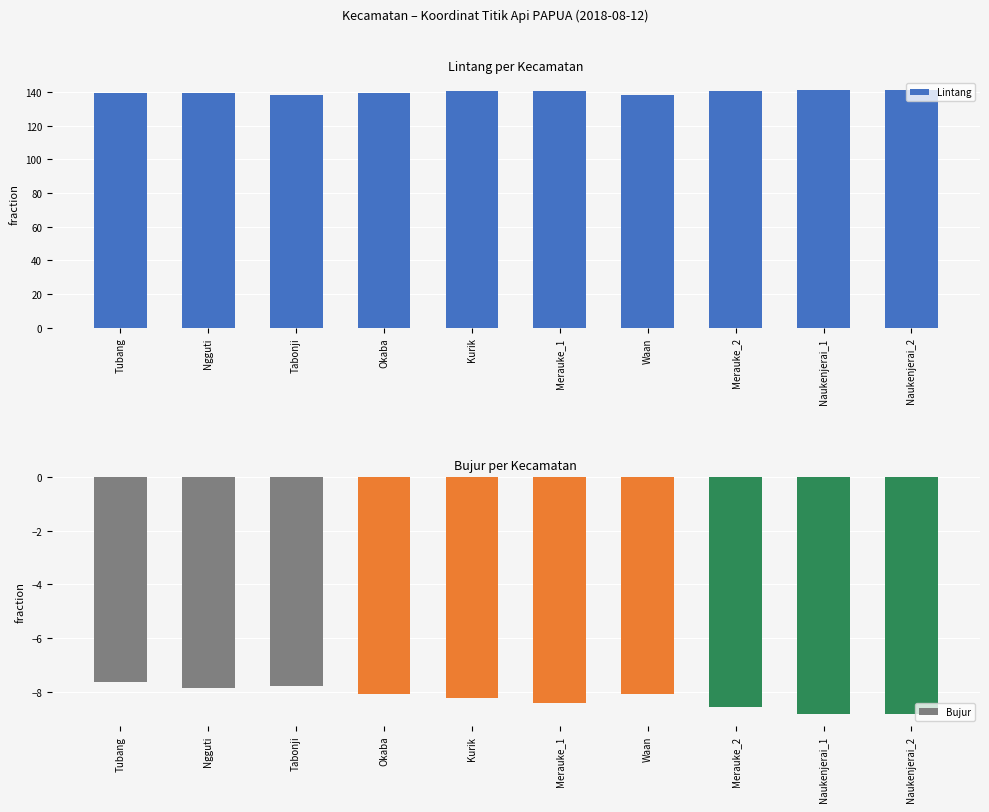

The value of Bujur at Tabonji is -2.6. True or false?

False